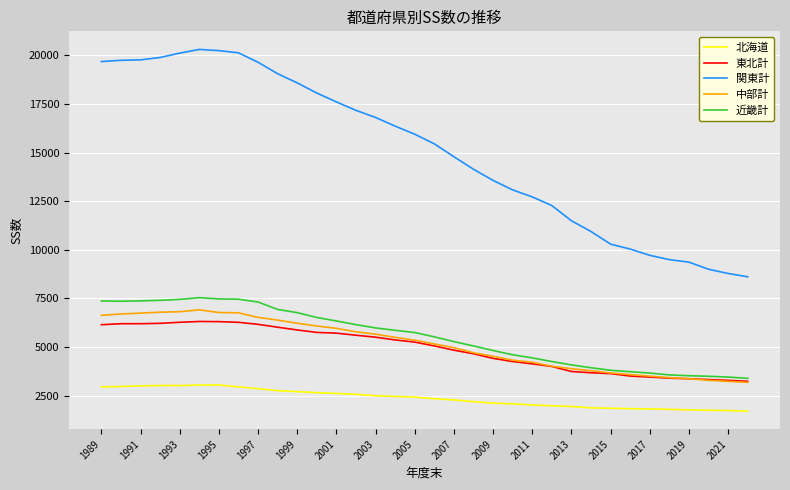

Which series has the largest total across all categories?

関東計